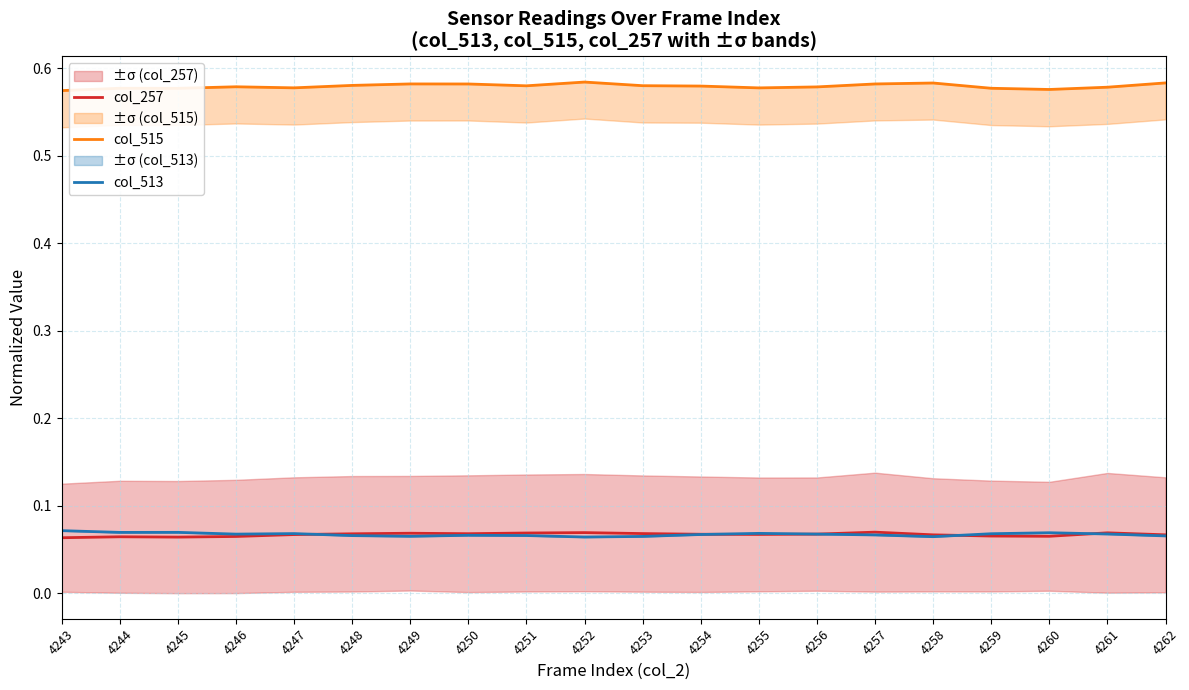

Reading left to right, transcribe all the data shown in this chart.

col_257: 4243=0.1	4244=0.1	4245=0.1	4246=0.1	4247=0.1	4248=0.1	4249=0.1	4250=0.1	4251=0.1	4252=0.1	4253=0.1	4254=0.1	4255=0.1	4256=0.1	4257=0.1	4258=0.1	4259=0.1	4260=0.1	4261=0.1	4262=0.1
col_515: 4243=0.6	4244=0.6	4245=0.6	4246=0.6	4247=0.6	4248=0.6	4249=0.6	4250=0.6	4251=0.6	4252=0.6	4253=0.6	4254=0.6	4255=0.6	4256=0.6	4257=0.6	4258=0.6	4259=0.6	4260=0.6	4261=0.6	4262=0.6
col_513: 4243=0.1	4244=0.1	4245=0.1	4246=0.1	4247=0.1	4248=0.1	4249=0.1	4250=0.1	4251=0.1	4252=0.1	4253=0.1	4254=0.1	4255=0.1	4256=0.1	4257=0.1	4258=0.1	4259=0.1	4260=0.1	4261=0.1	4262=0.1